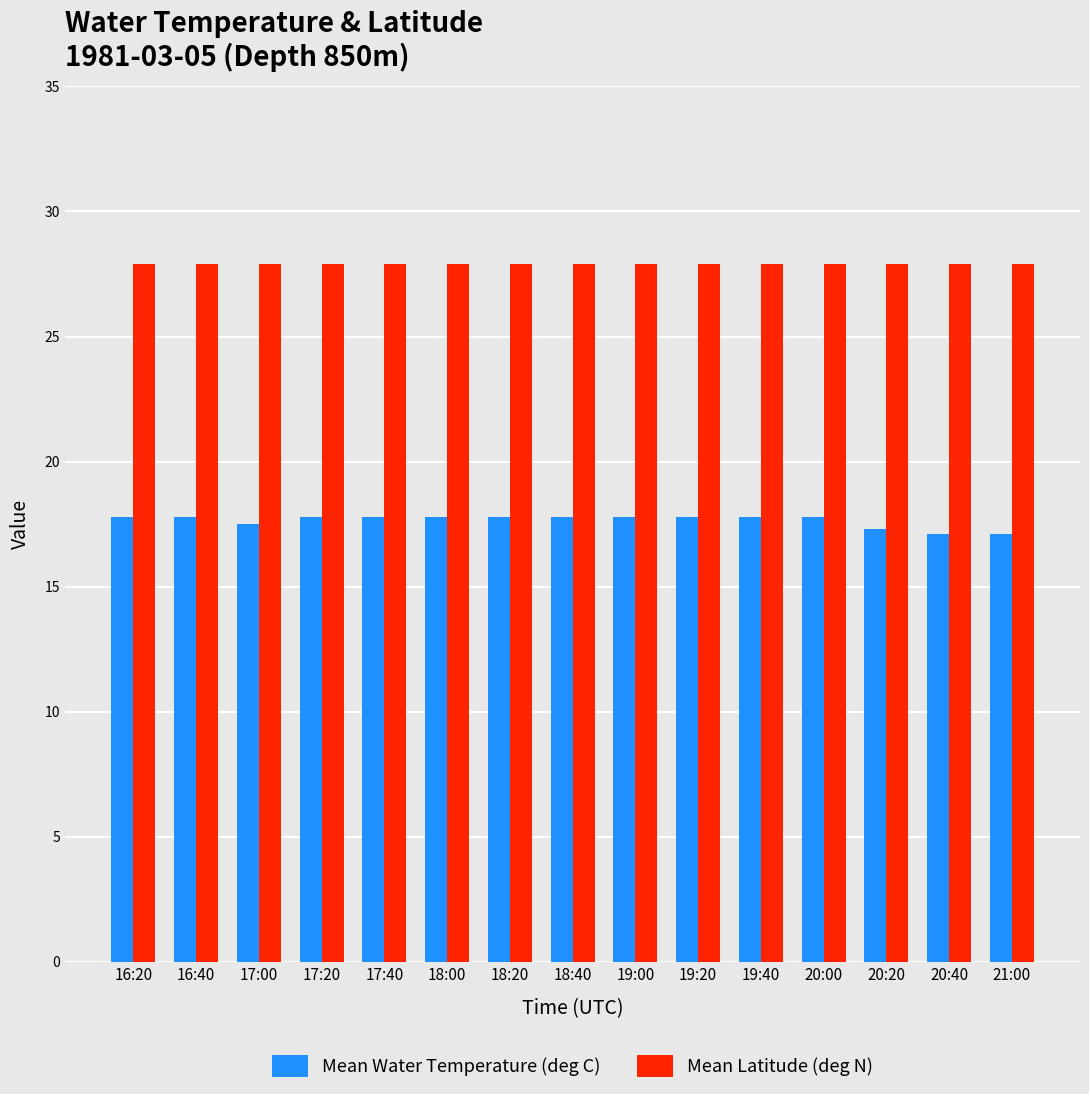

Is the value of Mean Water Temperature (deg C) at 17:40 greater than the value of Mean Latitude (deg N) at 17:40?

No